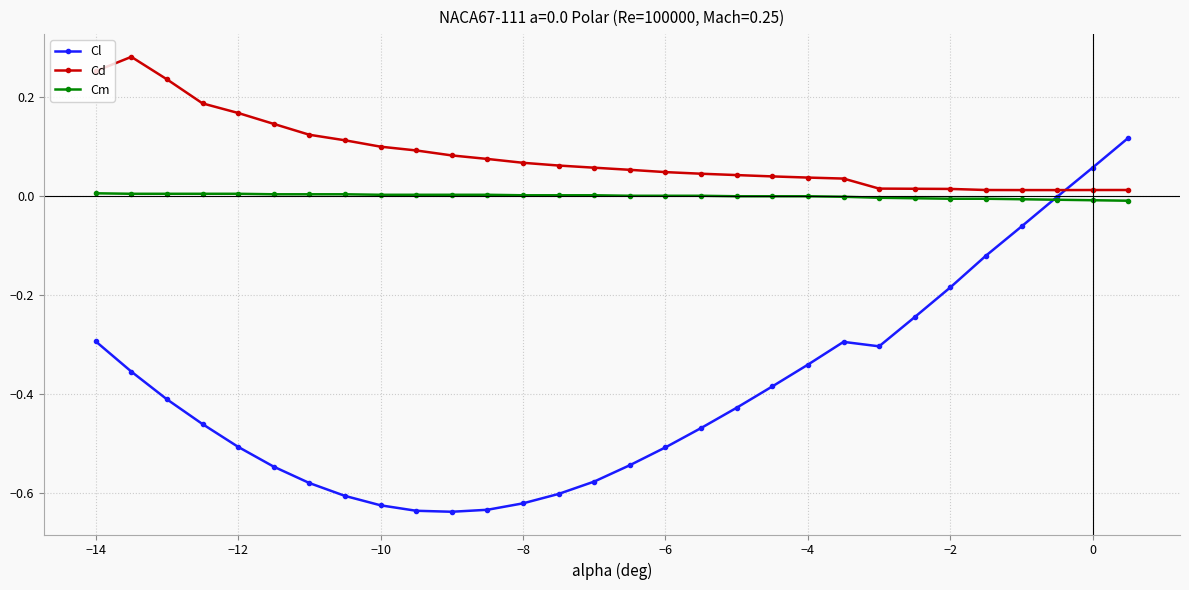

Which series has the largest total across all categories?

Cd